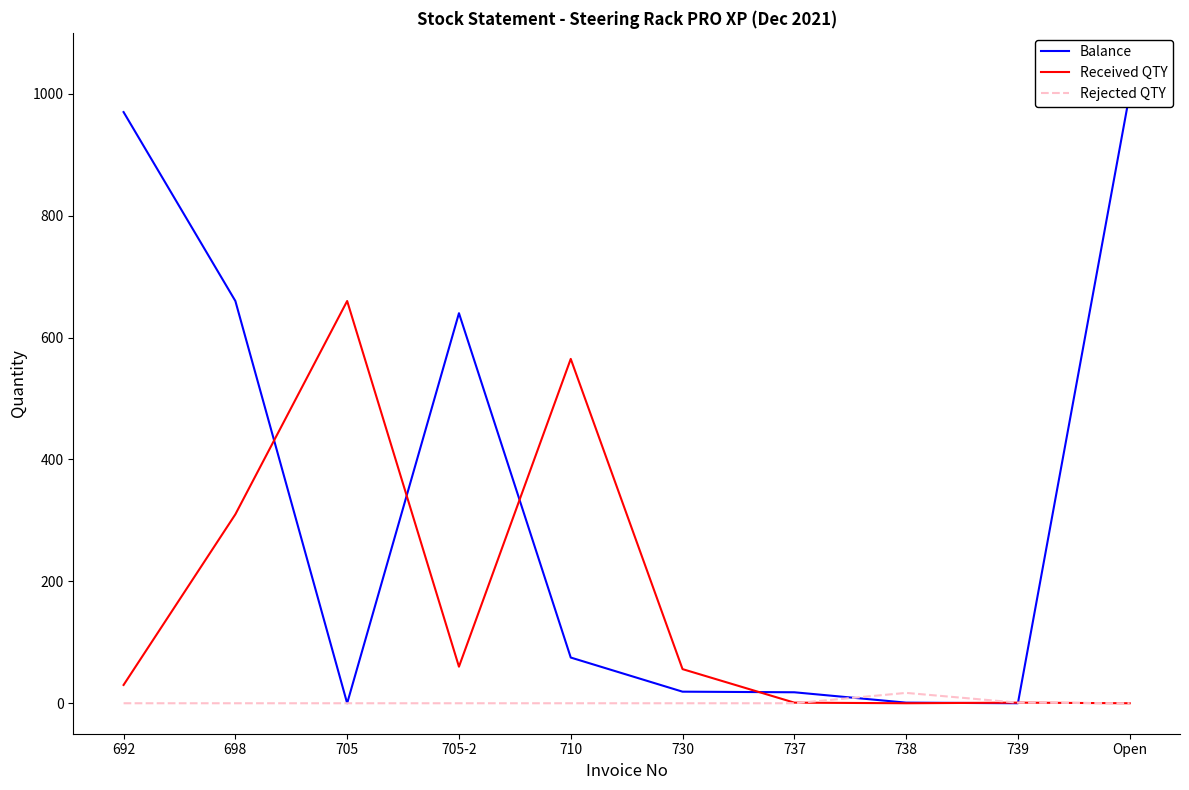

The Balance series shows 680 at 739. True or false?

False